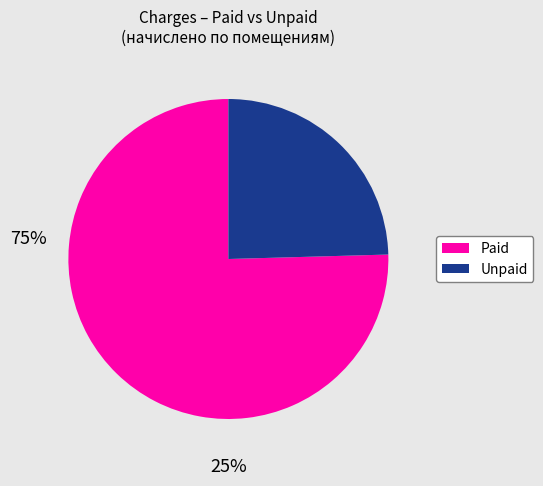

Is there any slice that represents more than half of the pie?

Yes